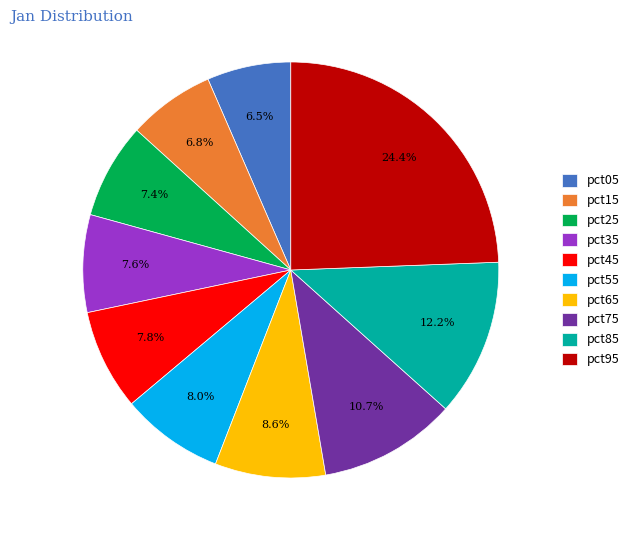

To the nearest percent, what is the difference between the pct25 and pct55 slice percentages?

1%